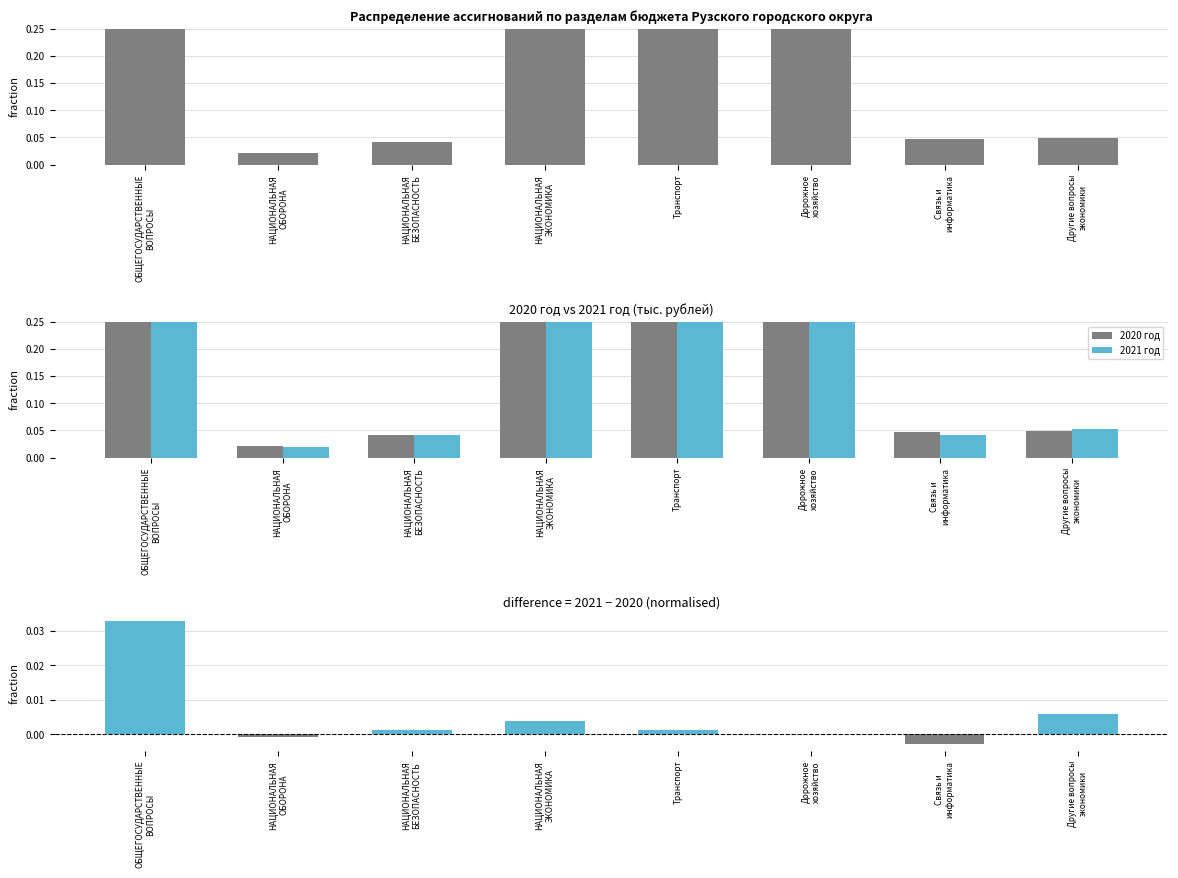

Reading left to right, list all the values displayed in this chart.

2020 год: 1.0	0.0	0.0	0.7	0.4	0.3	0.0	0.0
2021 год: 1.0	0.0	0.0	0.7	0.3	0.3	0.0	0.1
Разница (2021−2020): 0.0	-0.0	0.0	0.0	0.0	0.0	-0.0	0.0